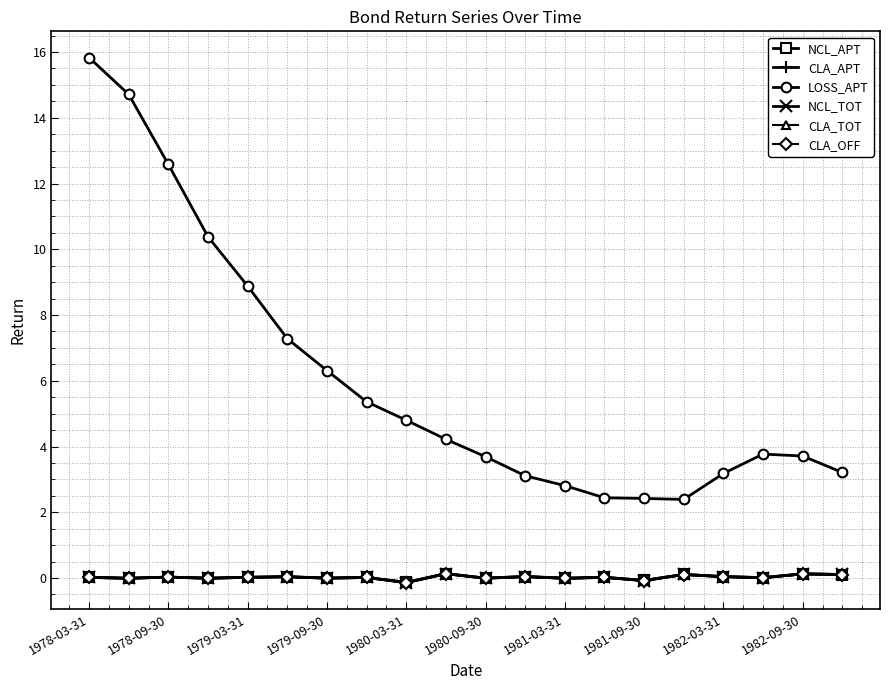

True or false: CLA_TOT has more than 1 interior local peaks.

True